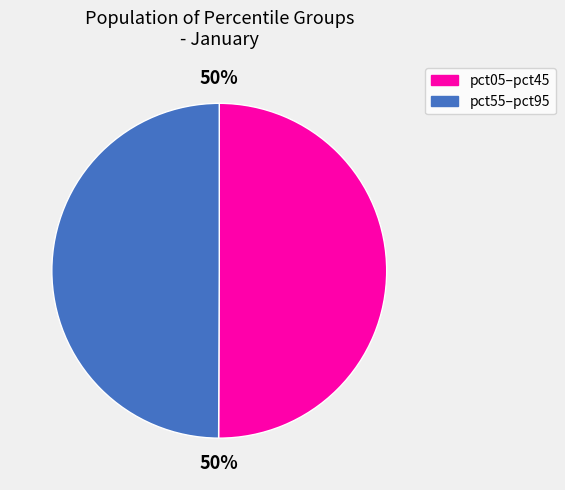

To the nearest percent, what is the average slice percentage?

50%